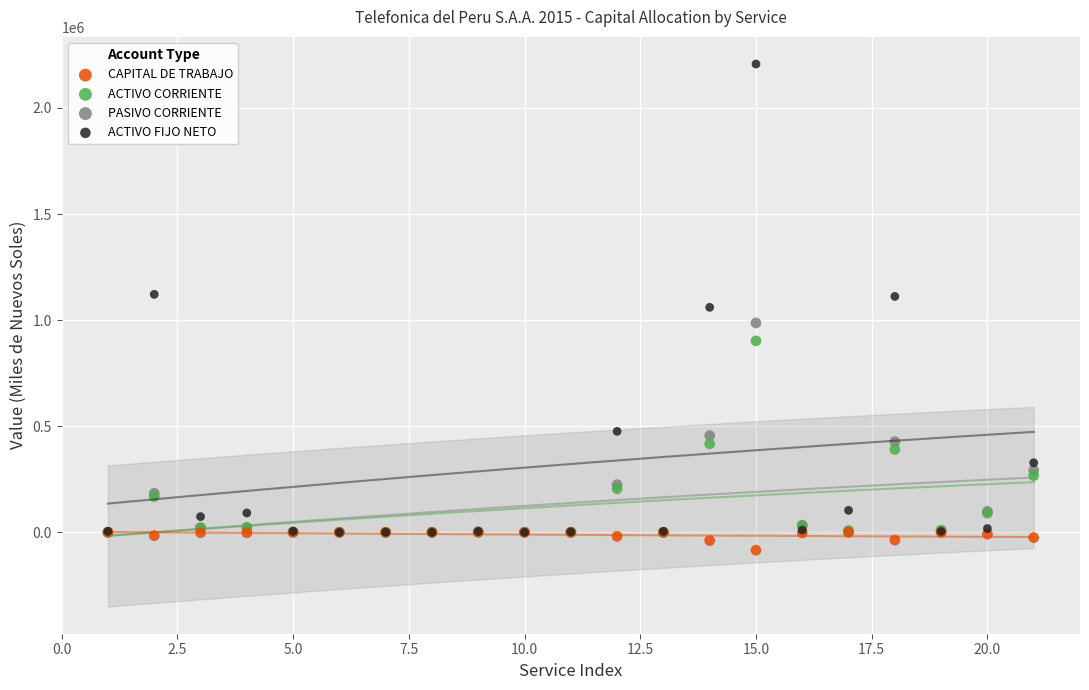

Which series contains the lowest Y value?

CAPITAL DE TRABAJO